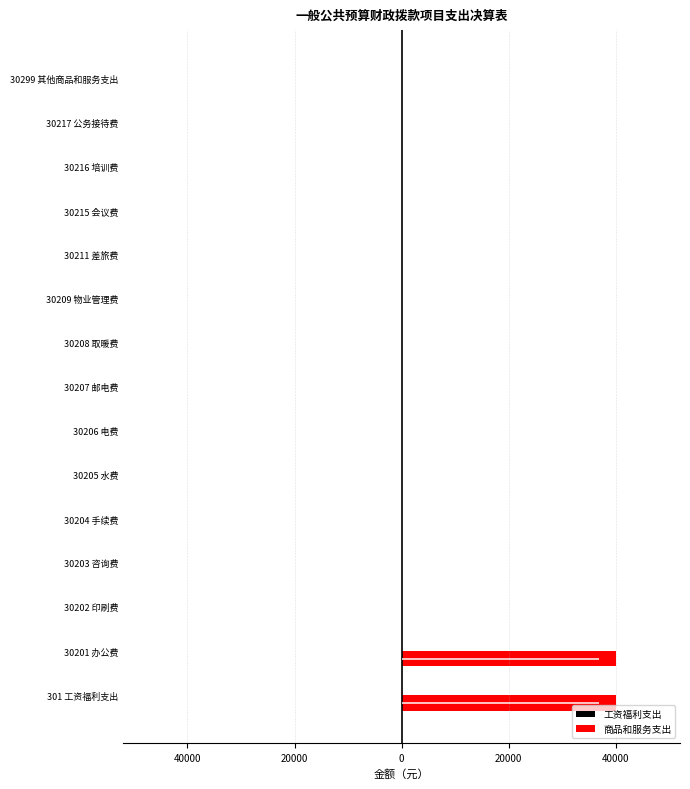

How many groups of bars are there?

15